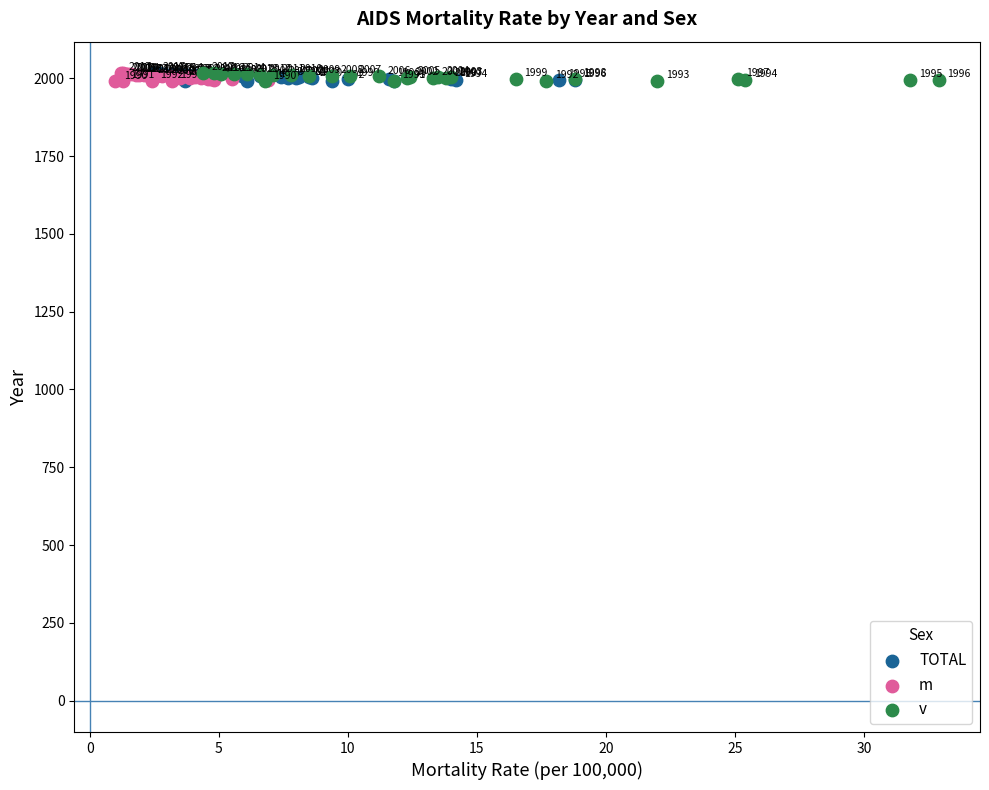

What are all the series names shown in the legend?

TOTAL, m, v